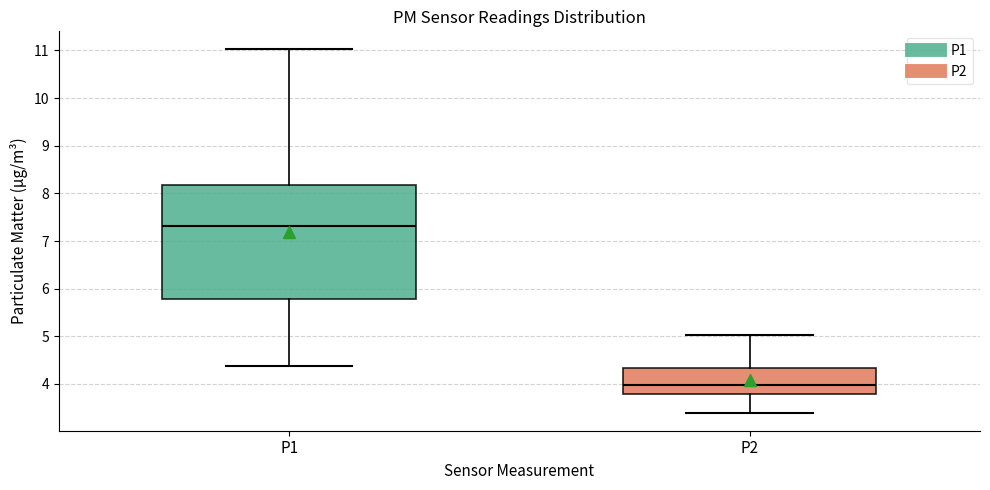

Reading left to right, read every box against the y-axis: the position of its median line, the range the box covers, and the ends of its whiskers. The values are not printed on the chart, so give them approximately, as read against the axis.

P1: median 7.3, box 5.8 to 8.2, whiskers 4.4 to 11.0
P2: median 4.0, box 3.8 to 4.3, whiskers 3.4 to 5.0